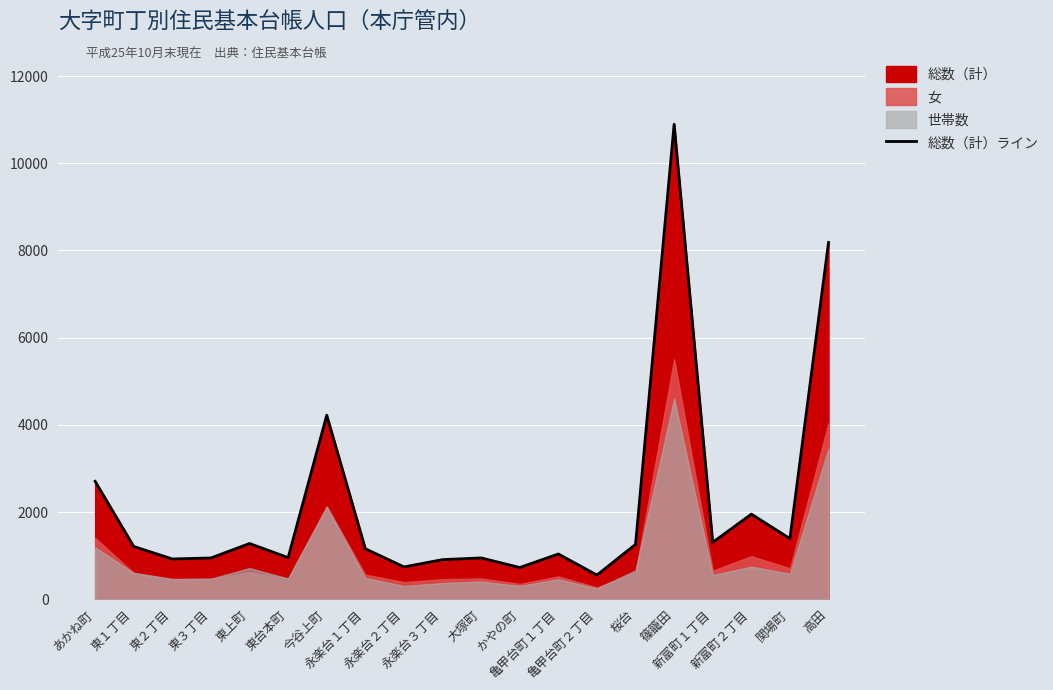

At which category does the data reach its first local peak?

東上町